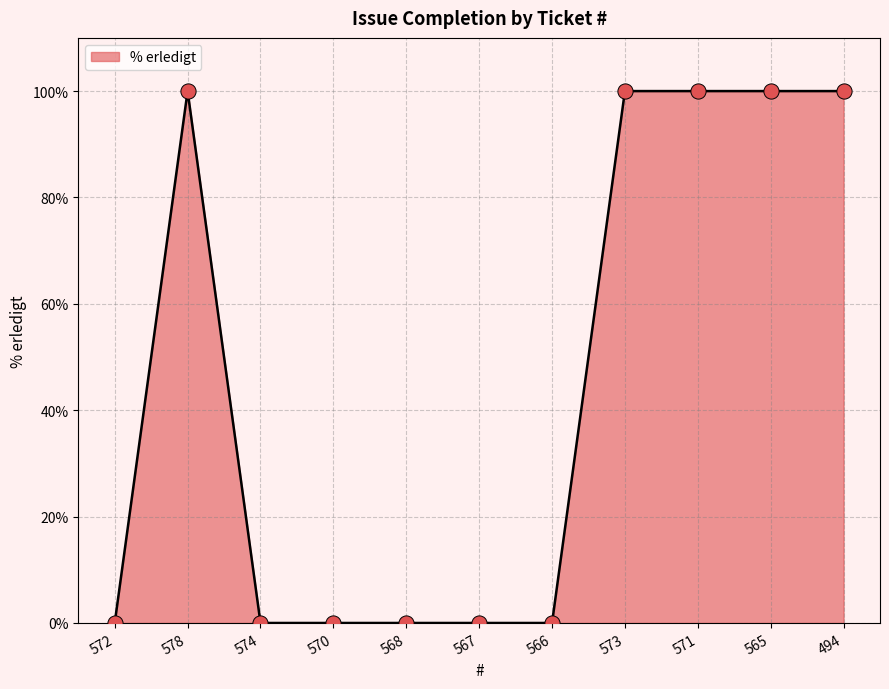

What is the change in value from 578 to 566?

-100